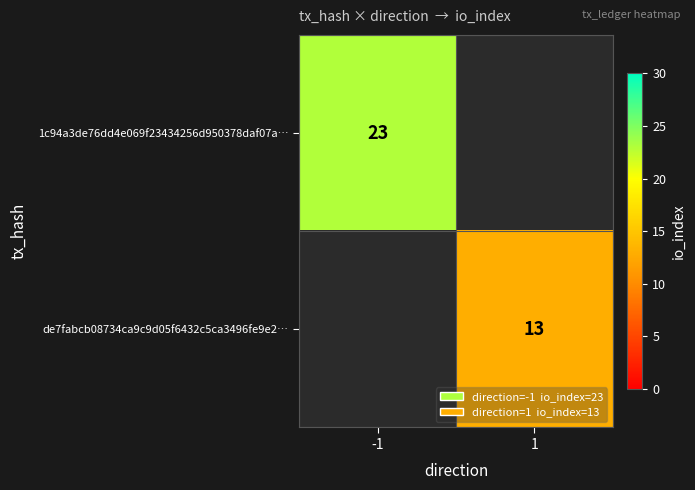

The value of 1c94a3de76dd4e069f23434256d950378daf07a… at -1 is 14. True or false?

False